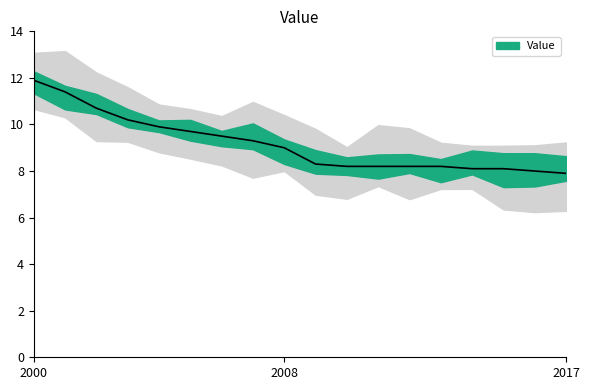

What is the sum of the values at 2000 and 2017?

19.8